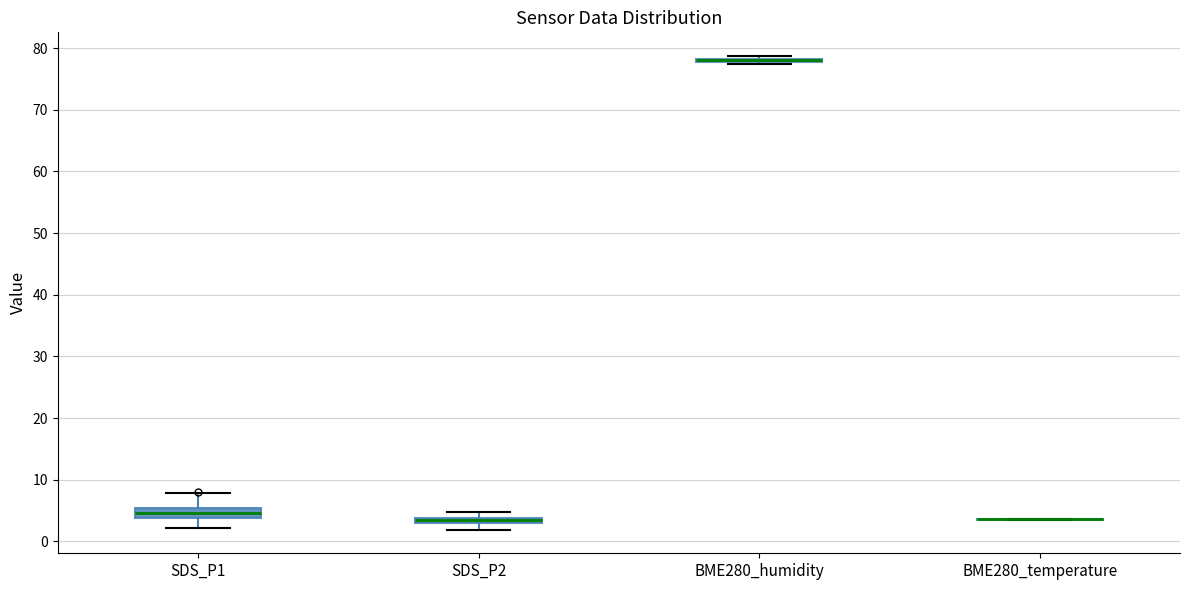

Where is the upper edge of the box for SDS_P1 on the y-axis? The values are not printed on the chart, so give them approximately, as read against the axis.

5